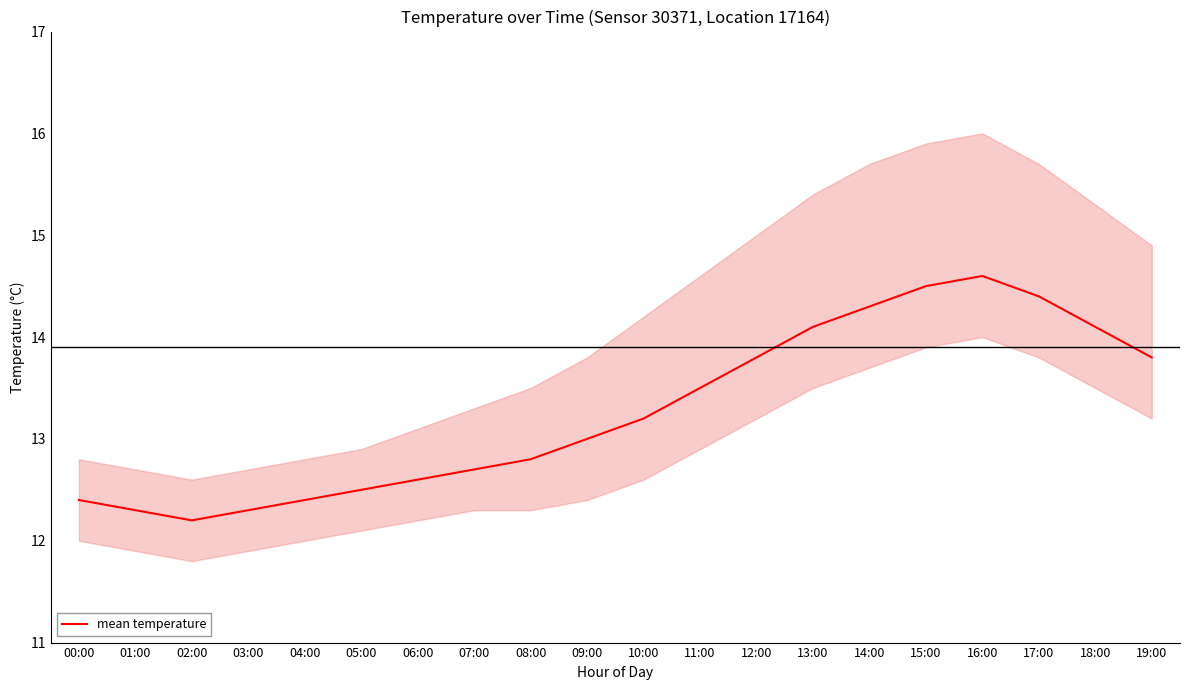

The value at 07:00 is 12.7. True or false?

True